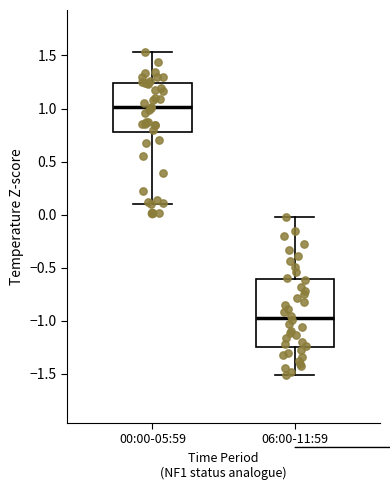

Where does the upper whisker of the box for 00:00-05:59 end on the y-axis? The values are not printed on the chart, so give them approximately, as read against the axis.

1.55